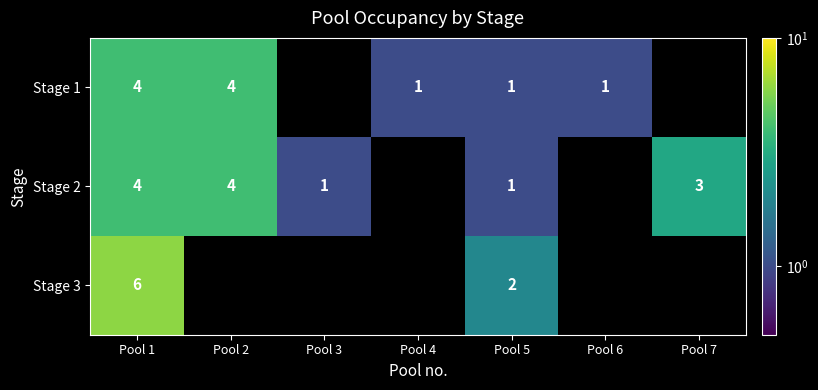

Is it true that Stage 2 equals 1 at Pool 5?

True